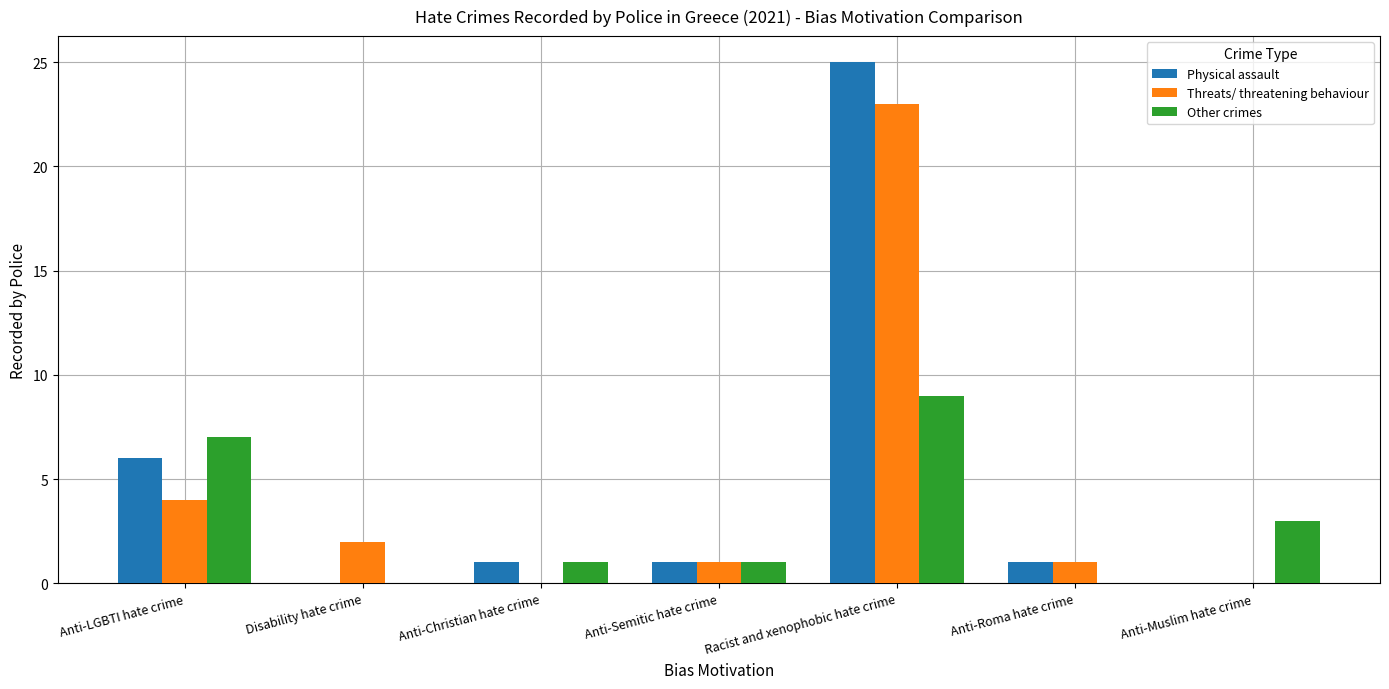

What is the average value of the Threats/ threatening behaviour series?

4